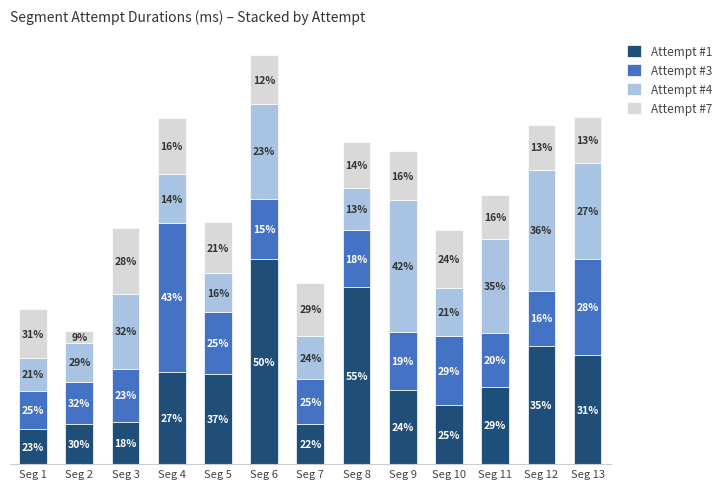

Does the chart contain any negative values?

No